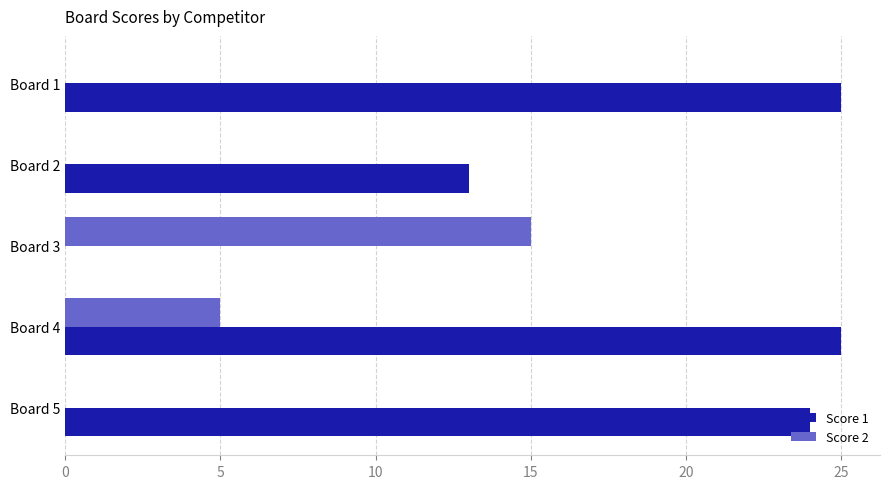

Between Board 3 and Board 5, which series saw the biggest shift?

Score 1